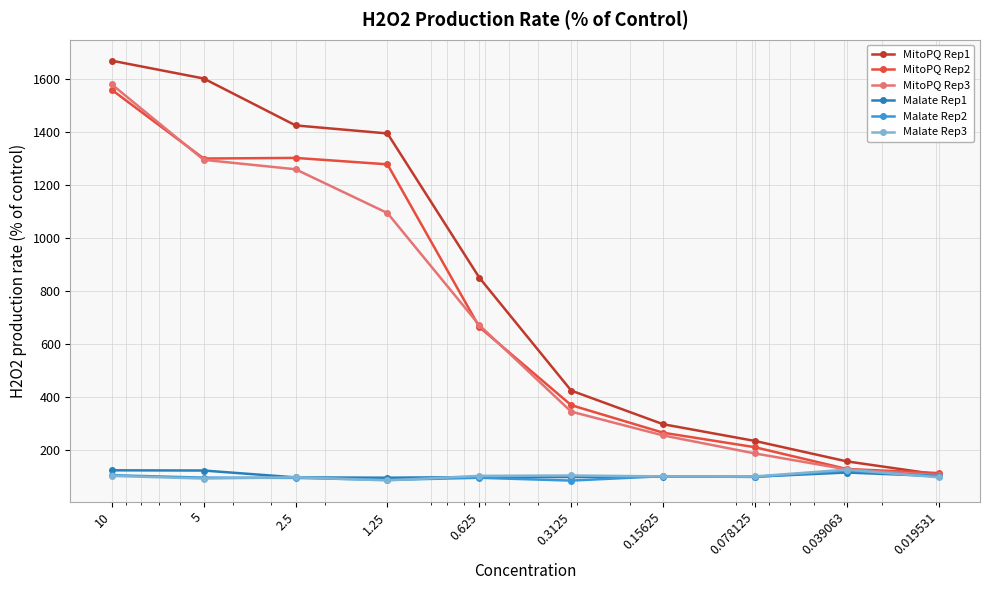

Which series changed the most between 5 and 0.15625?

MitoPQ Rep1